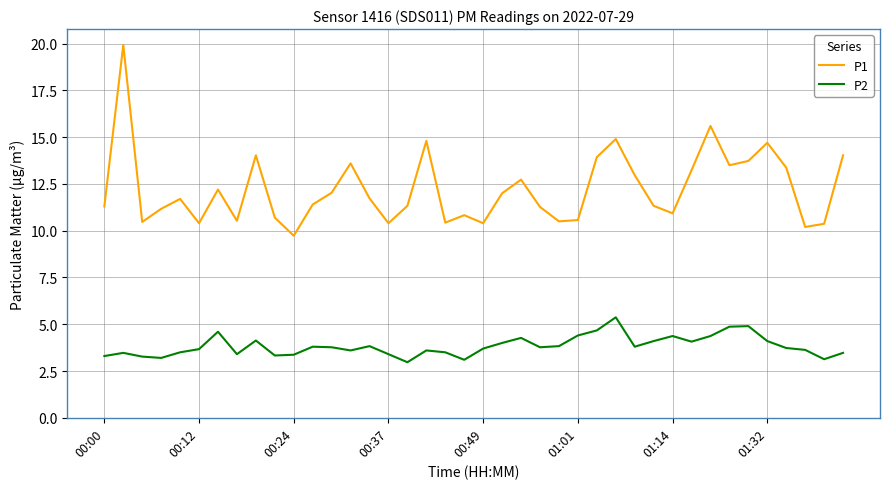

What is the minimum value for P2?

3.0